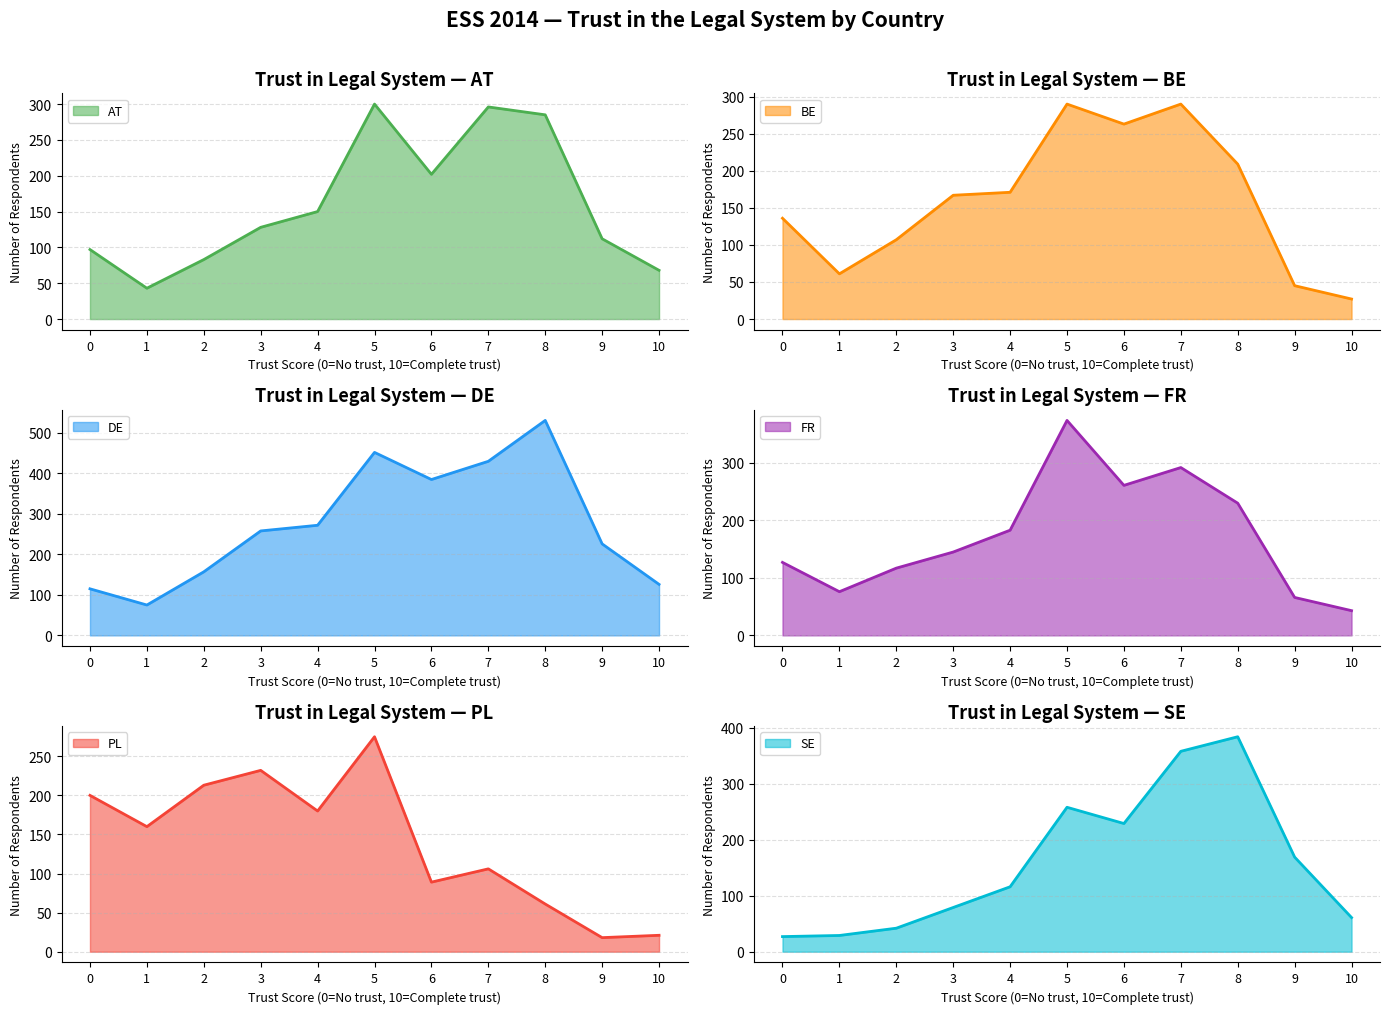

Which series has the largest range (max minus min)?

DE